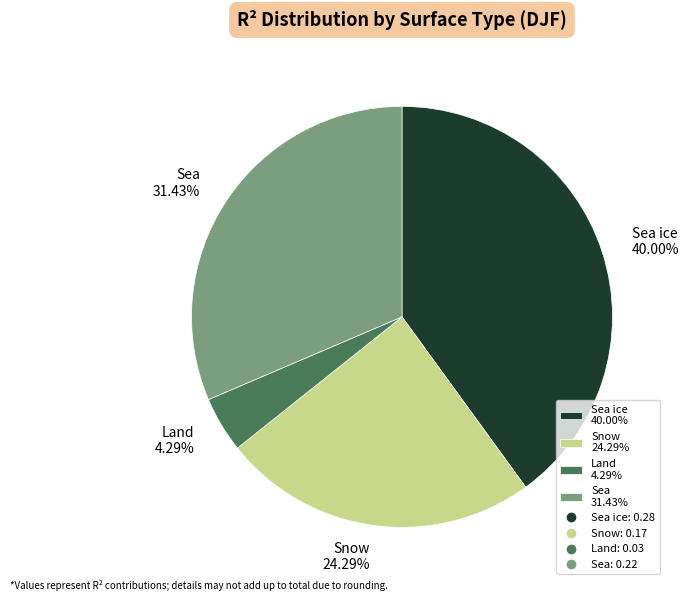

Does any single category account for the majority?

No